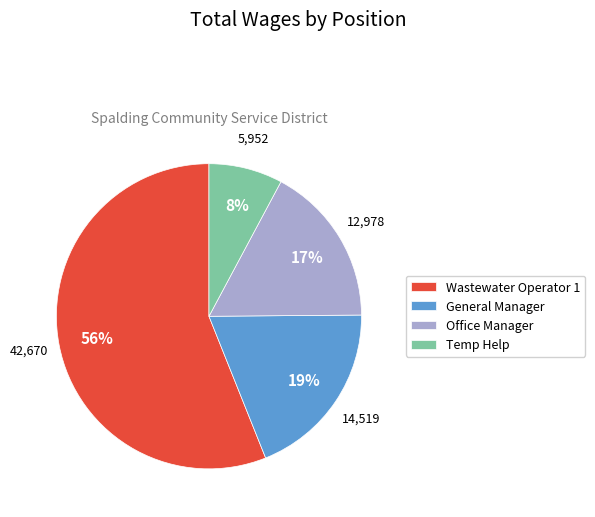

Which category has the biggest portion of the pie?

Wastewater Operator 1